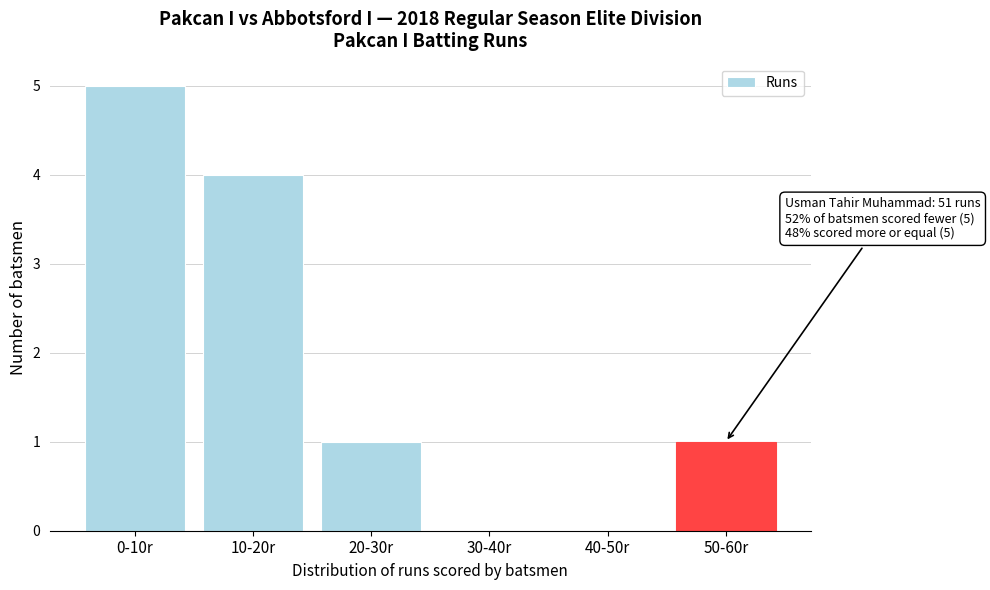

Reading left to right, extract all data points from this chart.

0-10r=5	10-20r=4	20-30r=1	30-40r=0	40-50r=0	50-60r=1